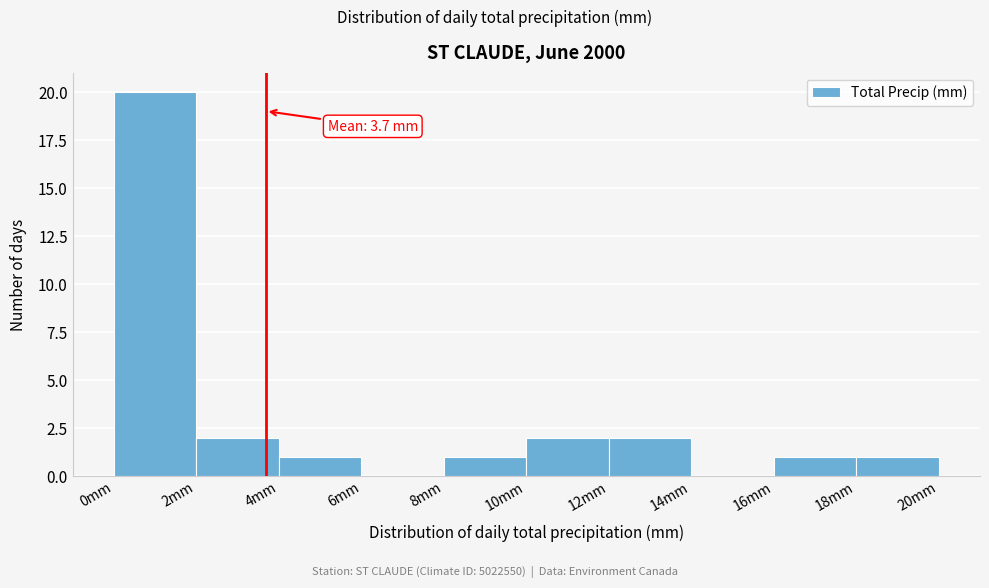

Over which range of the x-axis is the bar tallest?

0 to 2